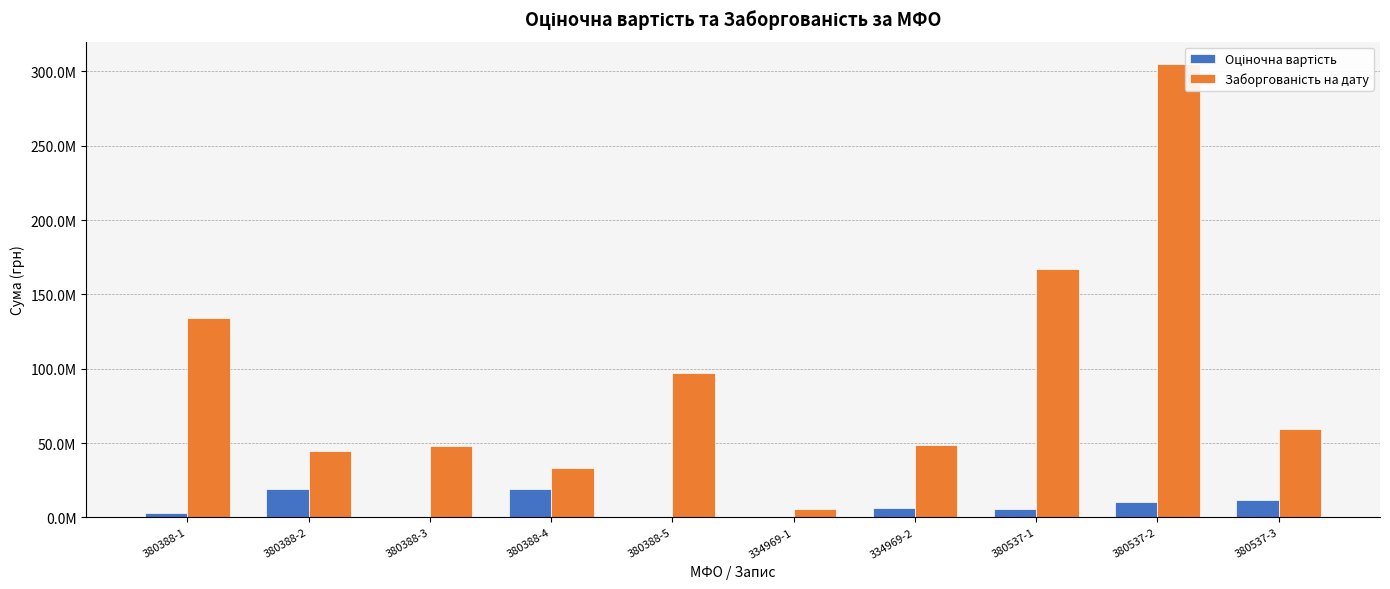

True or false: Оціночна вартість has a value of 3732756.9 at 334969-2.

False